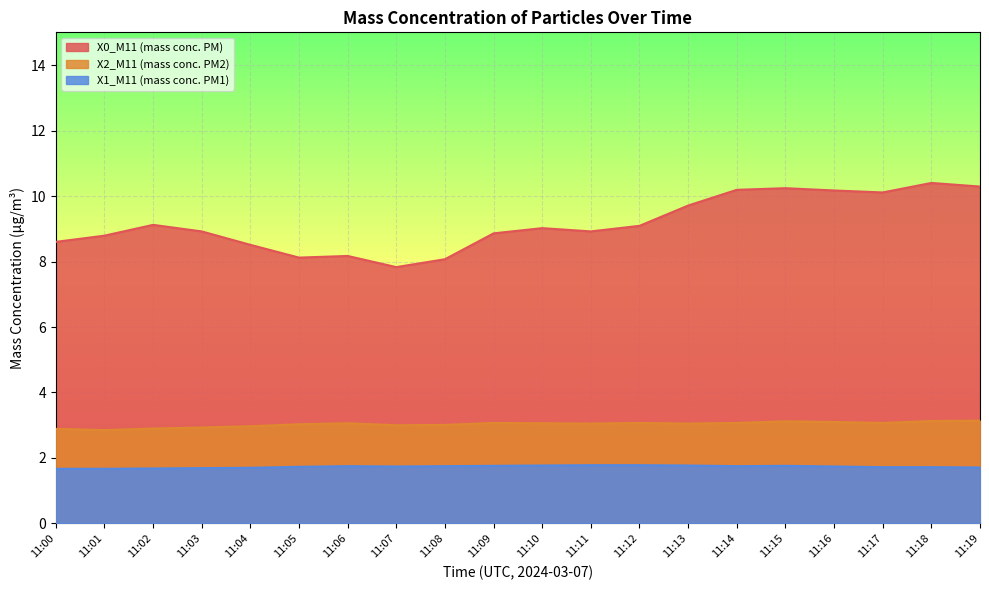

At how many categories does at least one series exceed 4?

20